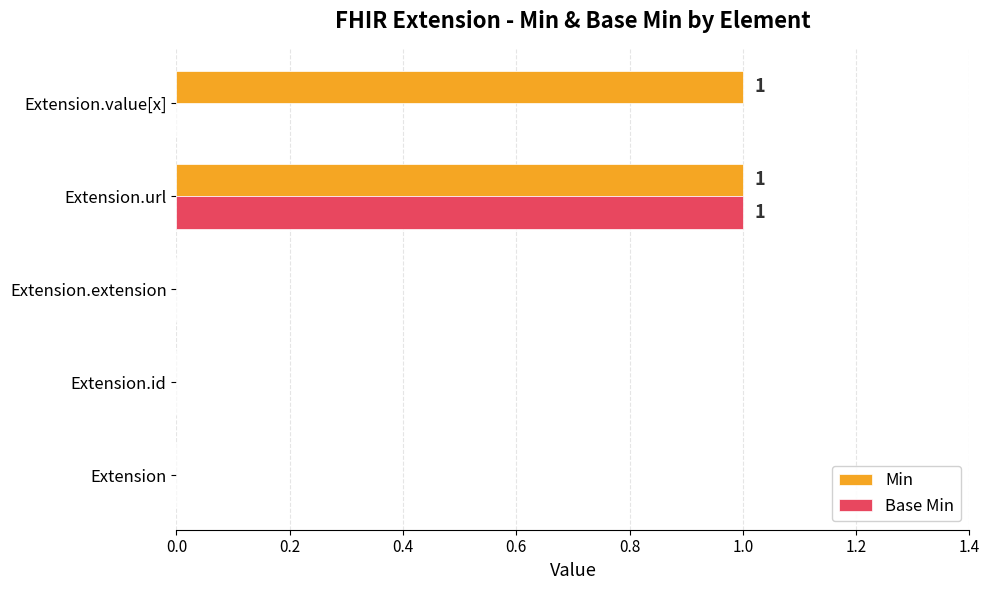

Which category has the highest value in the Base Min series?

Extension.url